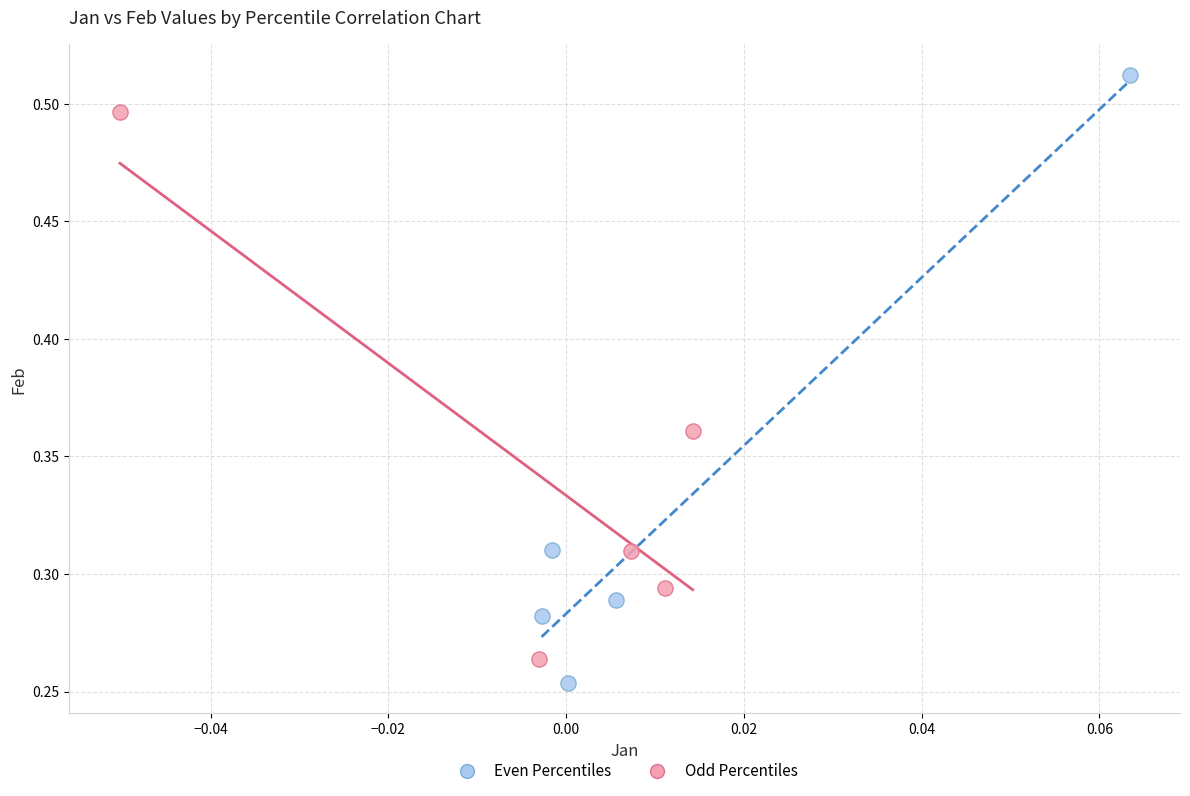

What are all the series names shown in the legend?

Even Percentiles, Odd Percentiles